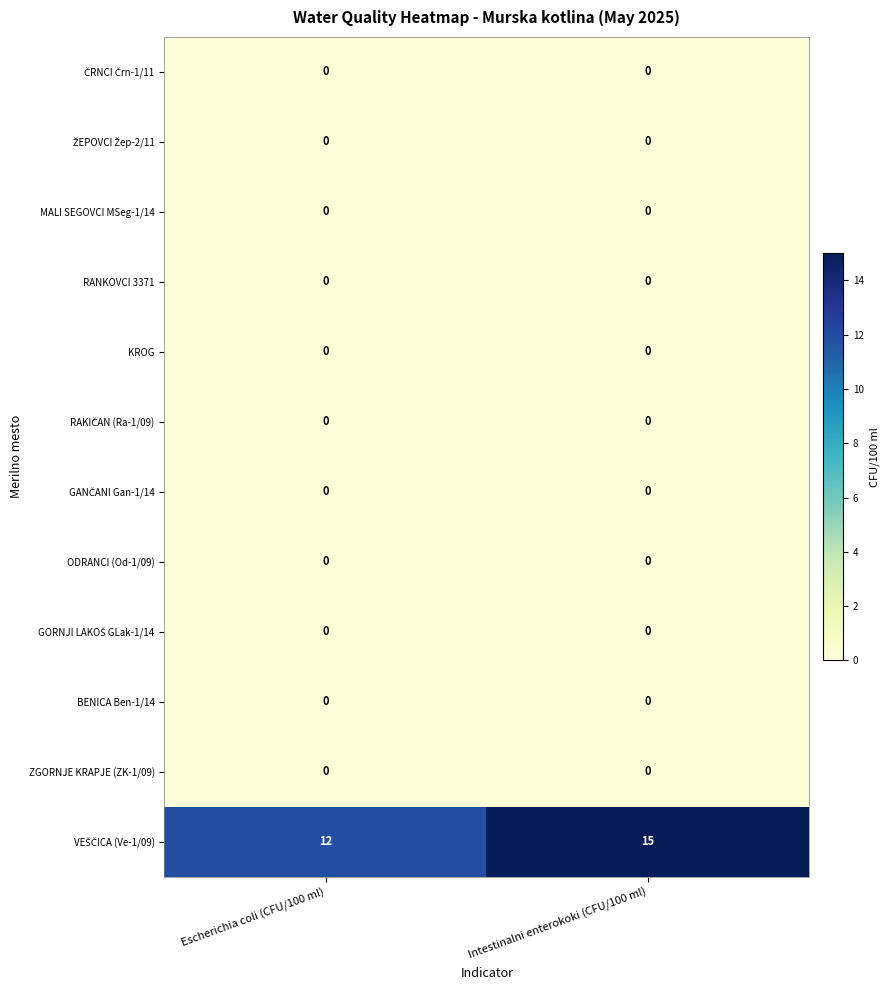

True or false: MALI SEGOVCI MSeg-1/14 has a value of 0 at Intestinalni enterokoki (CFU/100 ml).

True